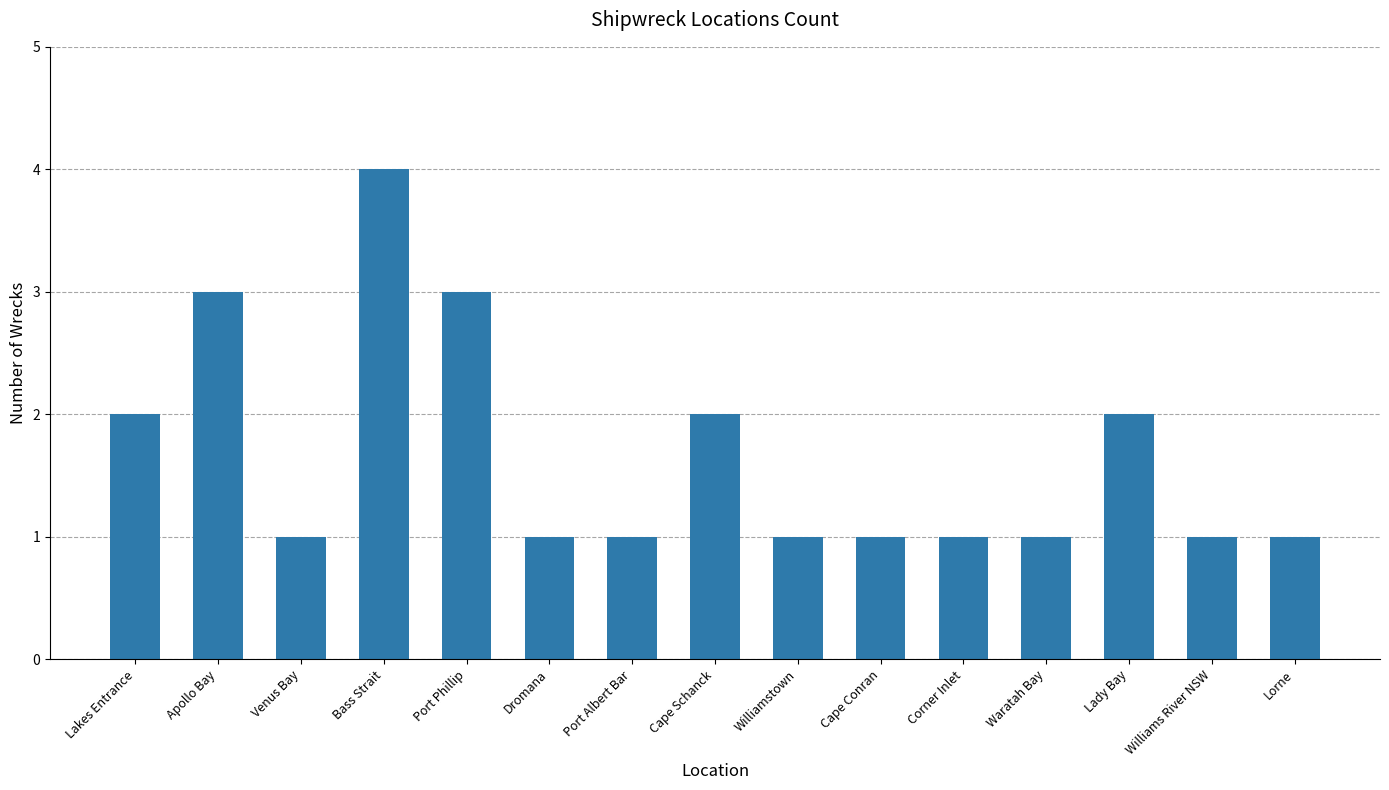

The chart shows a value of 1 at Williamstown. True or false?

True